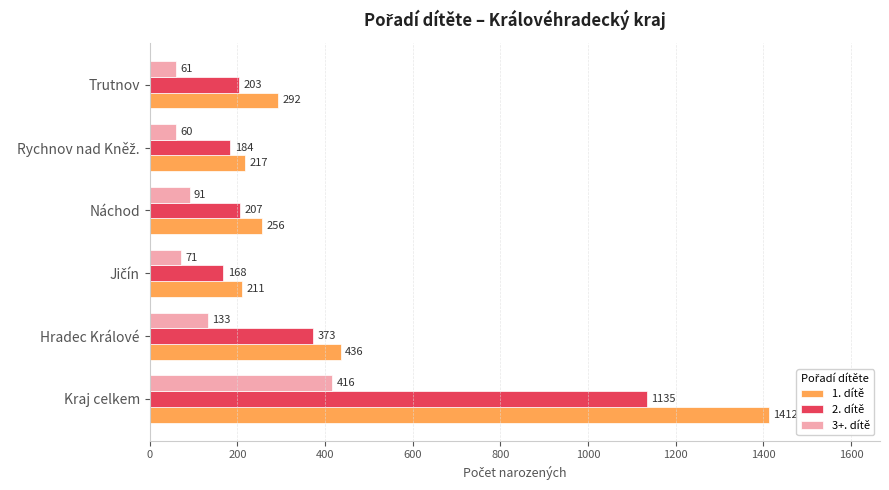

Count the number of categories in the chart.

6